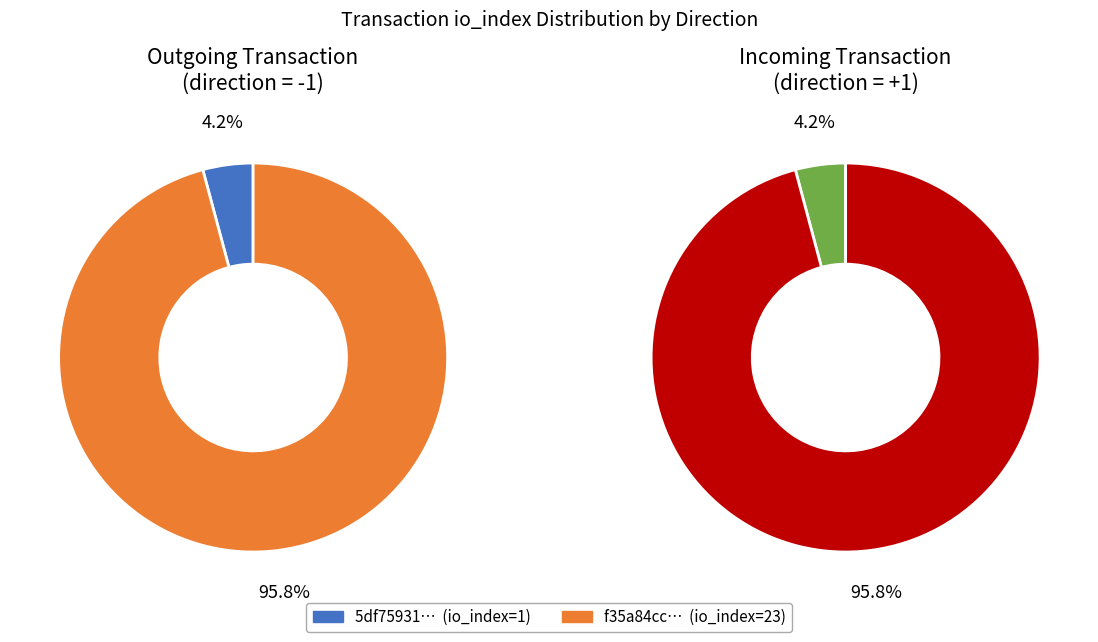

Is there a majority slice in this chart?

Yes